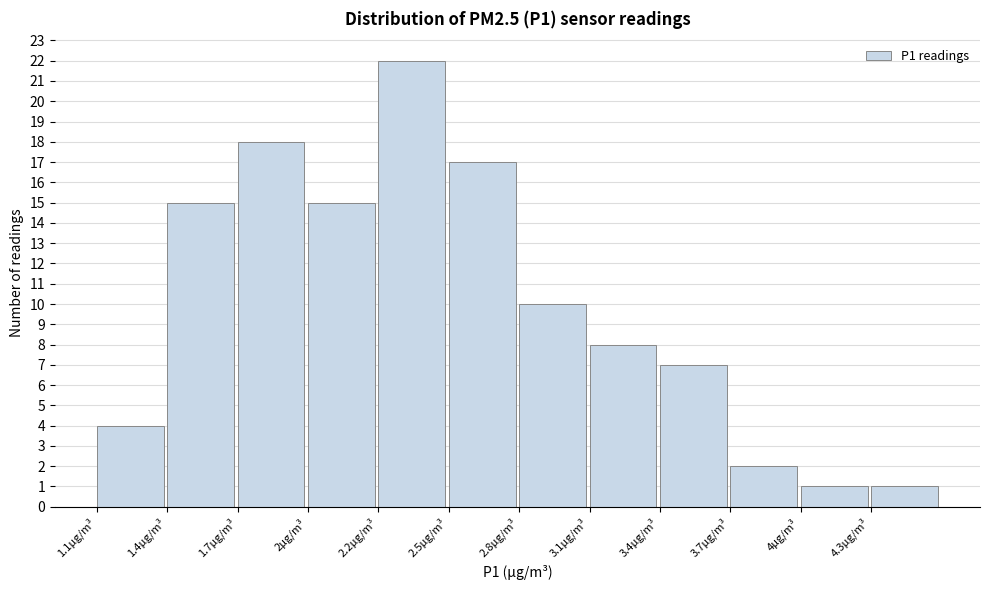

Reading right to left, extract all data points from this chart.

4.3µg/m³=1	4µg/m³=1	3.7µg/m³=2	3.4µg/m³=7	3.1µg/m³=8	2.8µg/m³=10	2.5µg/m³=17	2.2µg/m³=22	2µg/m³=15	1.7µg/m³=18	1.4µg/m³=15	1.1µg/m³=4